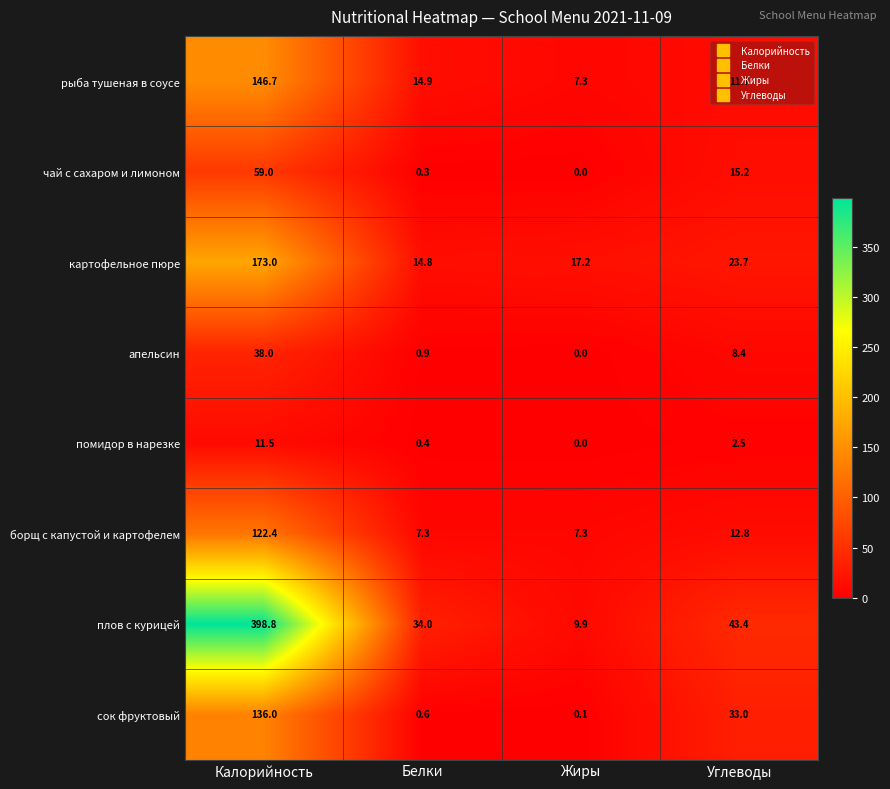

At which category is the sum across all series the highest?

Калорийность